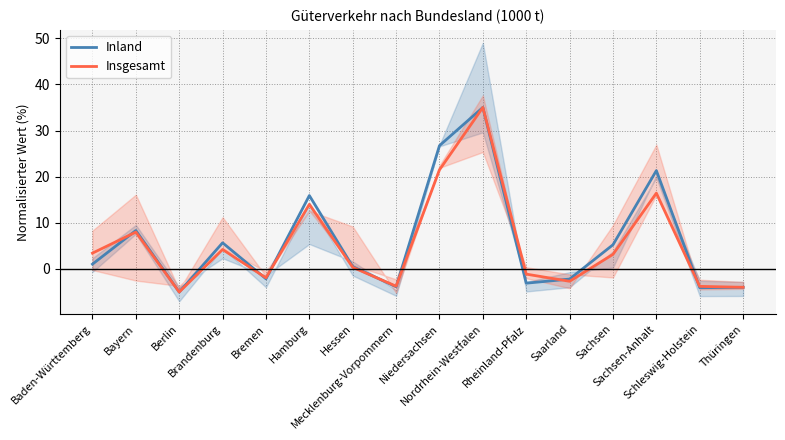

What is the spread (max minus min) of values at Saarland?

0.5